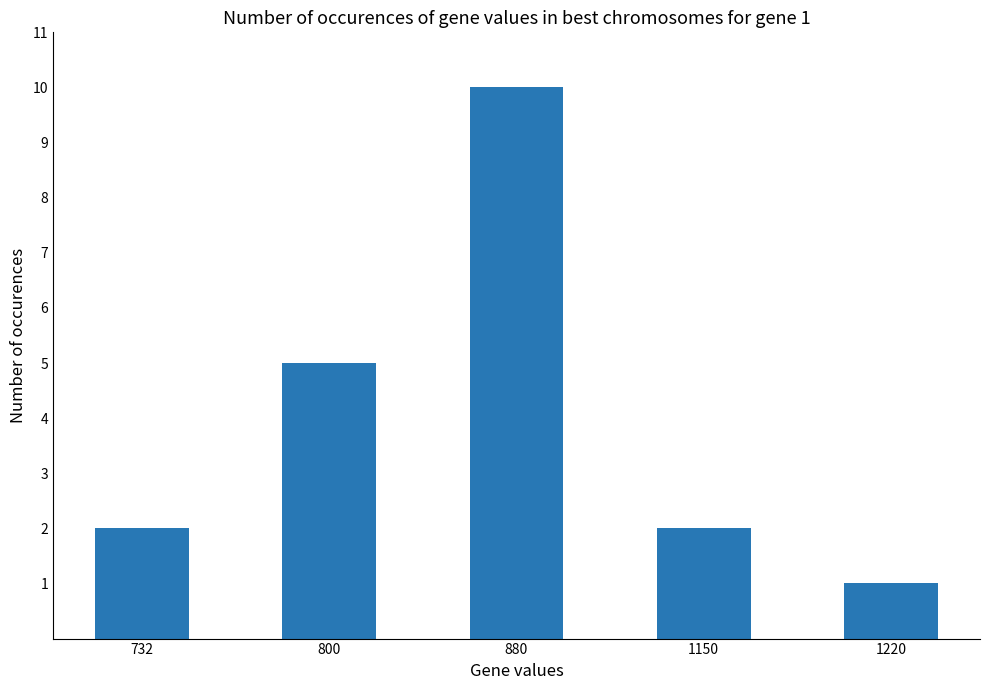

The chart shows a value of 2 at 1150. True or false?

True